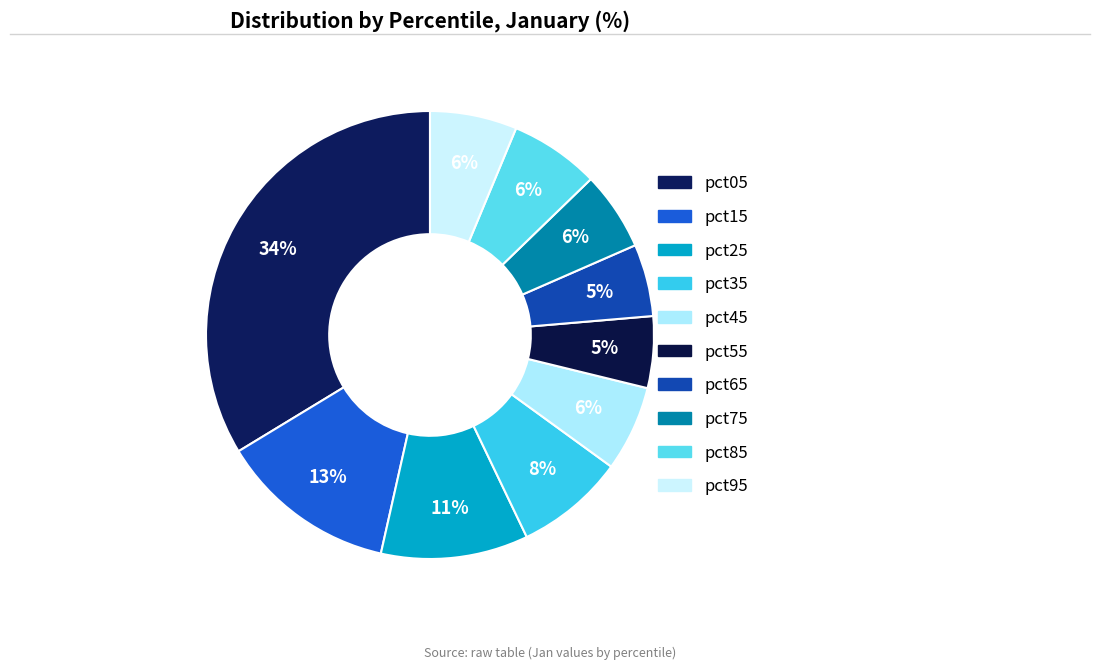

The pct85 slice represents 1% of the pie. True or false?

False